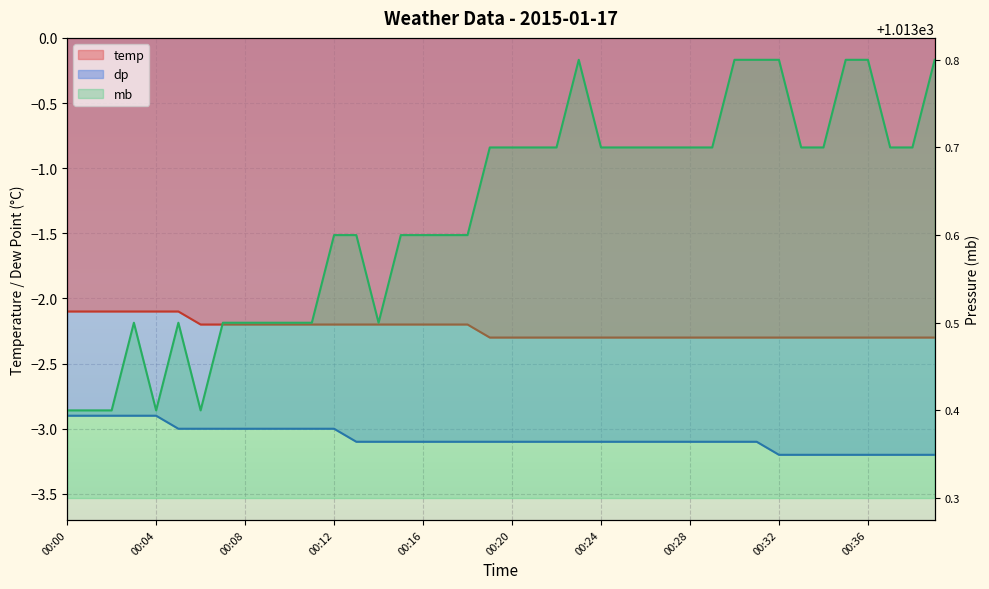

True or false: mb and temp cross at least once.

False